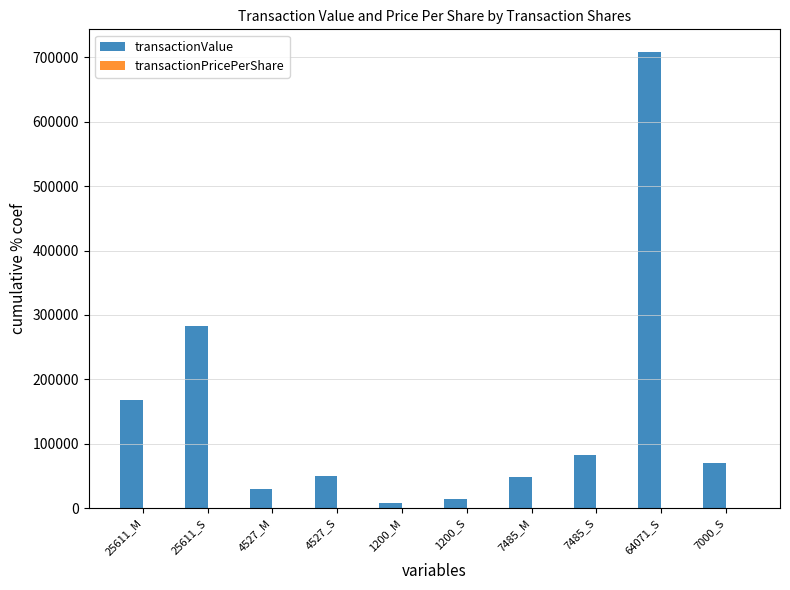

Which series has the widest spread of values?

transactionValue